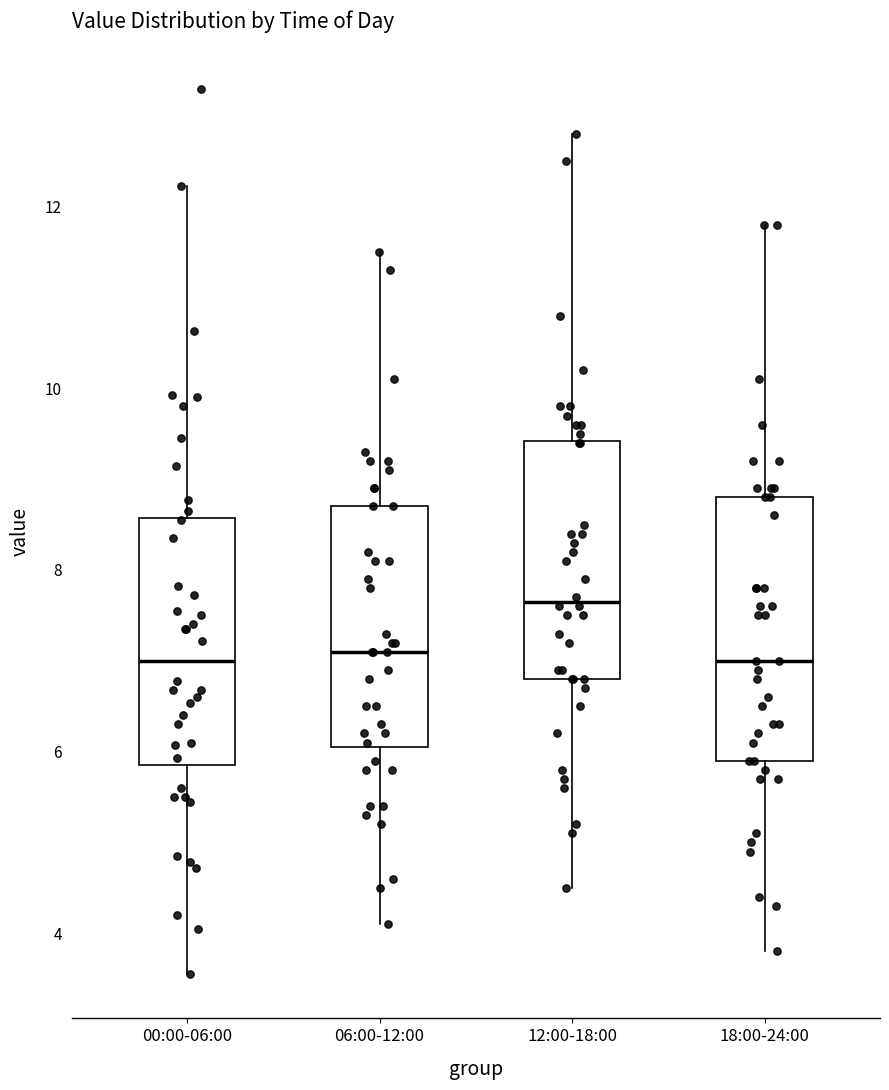

Reading left to right, read every box against the y-axis: the position of its median line, the range the box covers, and the ends of its whiskers. The values are not printed on the chart, so give them approximately, as read against the axis.

00:00-06:00: median 7.0, box 5.8 to 8.6, whiskers 3.6 to 12.2
06:00-12:00: median 7.2, box 6.0 to 8.8, whiskers 4.2 to 11.6
12:00-18:00: median 7.6, box 6.8 to 9.4, whiskers 4.6 to 12.8
18:00-24:00: median 7.0, box 6.0 to 8.8, whiskers 3.8 to 11.8